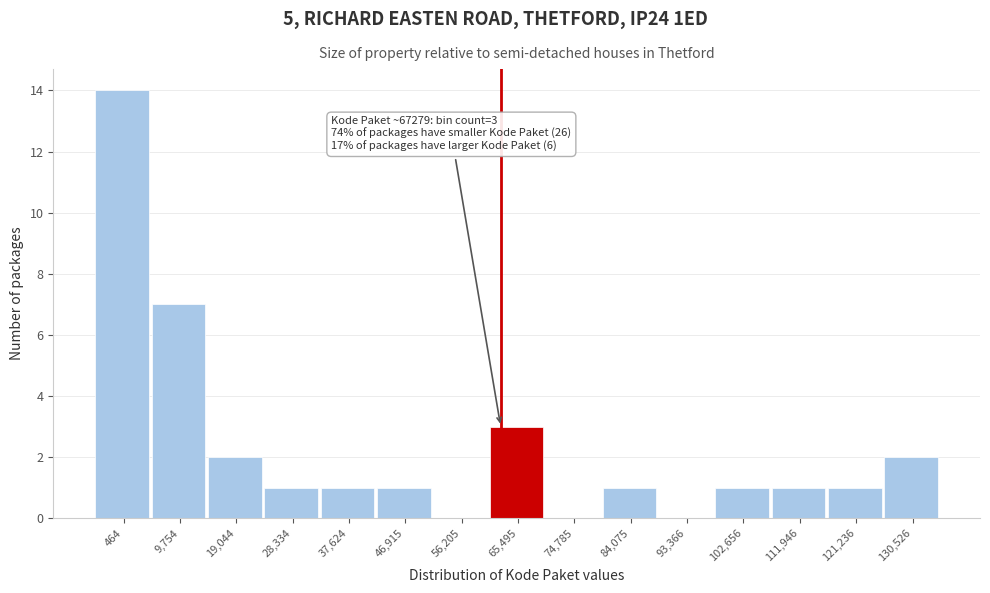

Reading left to right, transcribe all the data shown in this chart.

464=14	9,754=7	19,044=2	28,334=1	37,624=1	46,915=1	56,205=0	65,495=3	74,785=0	84,075=1	93,366=0	102,656=1	111,946=1	121,236=1	130,526=2